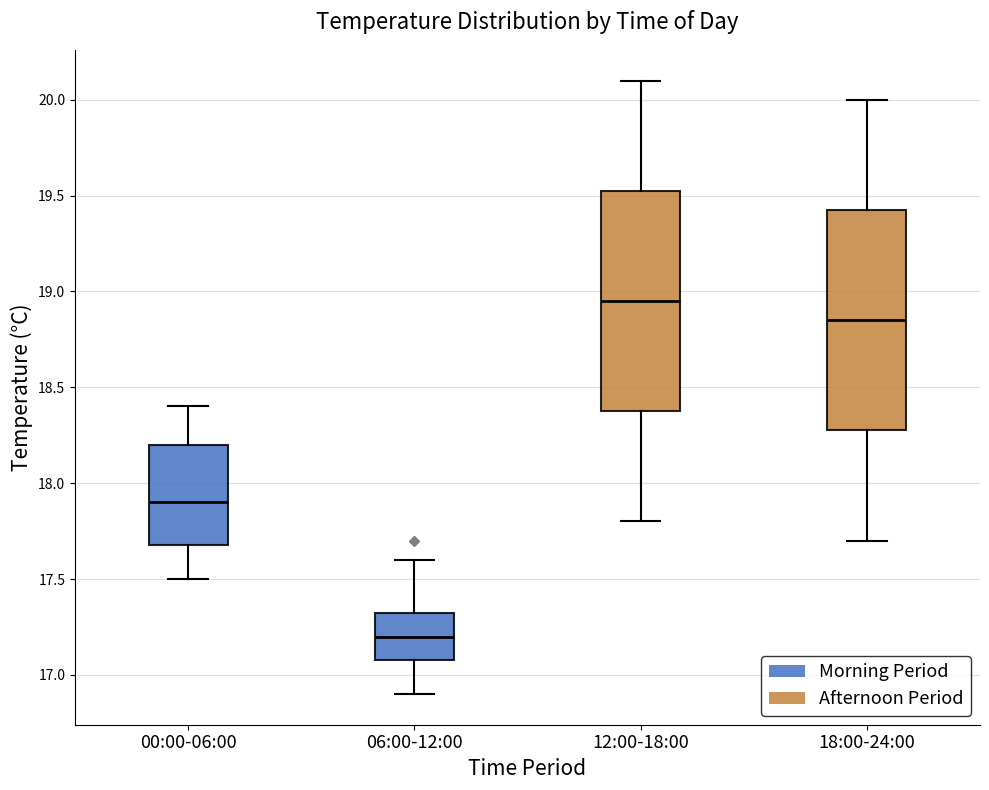

Where does the upper whisker of the box for 06:00-12:00 end on the y-axis? The values are not printed on the chart, so give them approximately, as read against the axis.

17.60